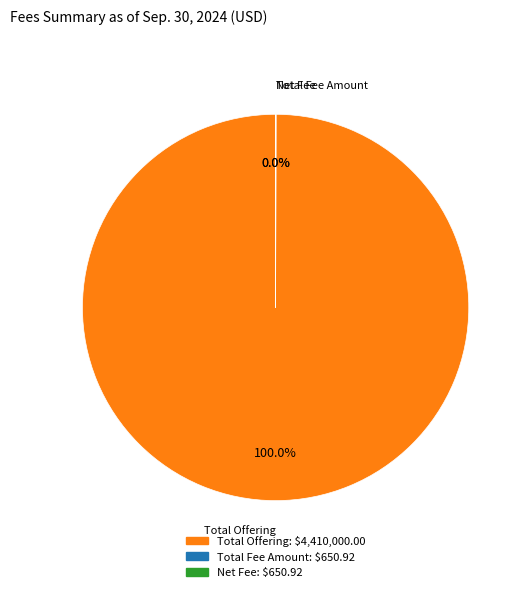

What percentage is the Total Offering slice, to the nearest percent?

100%